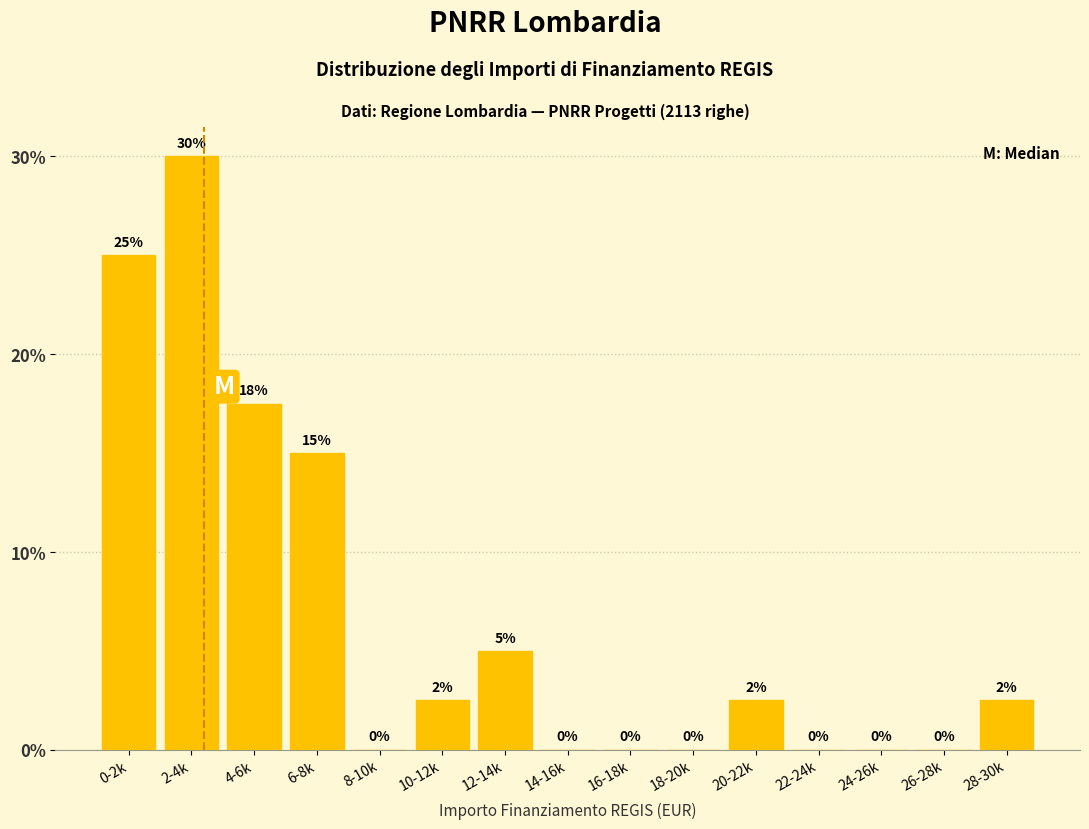

Approximately how many times larger is the value at 6-8k compared to 2-4k?

0.5